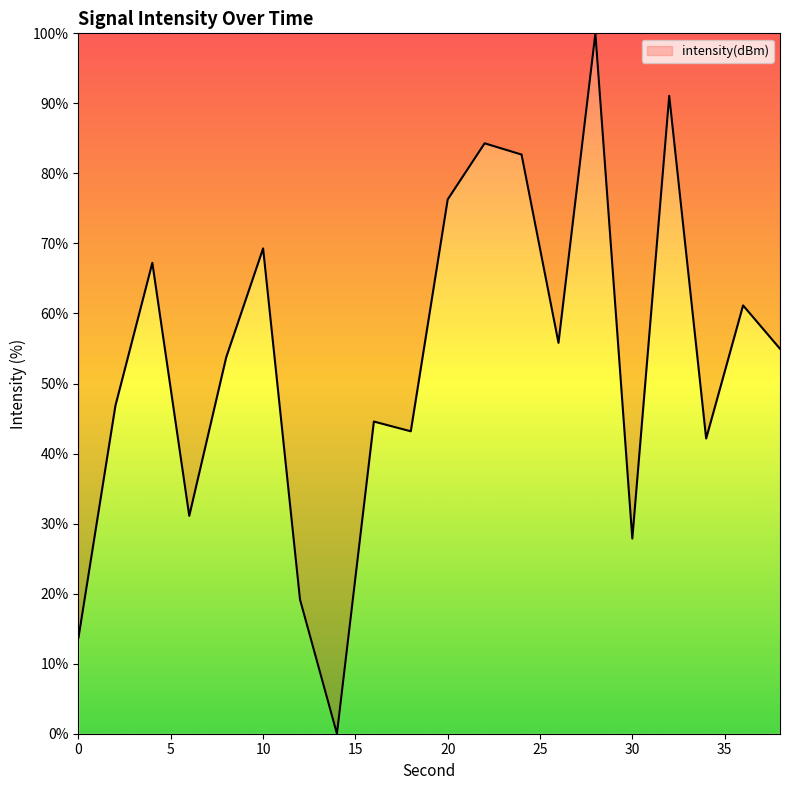

What is the difference between the maximum and minimum values?

100.0